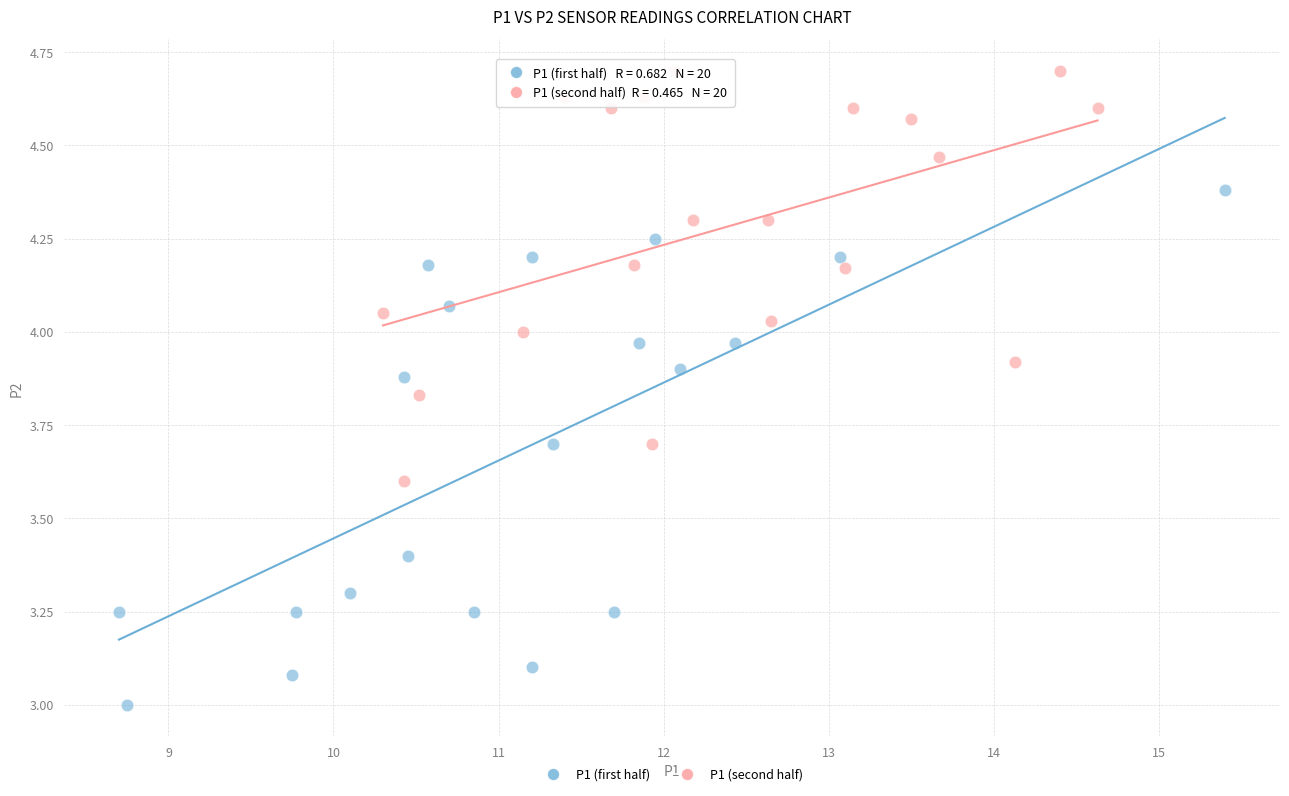

Which series contains the highest Y value?

P1 (second half)